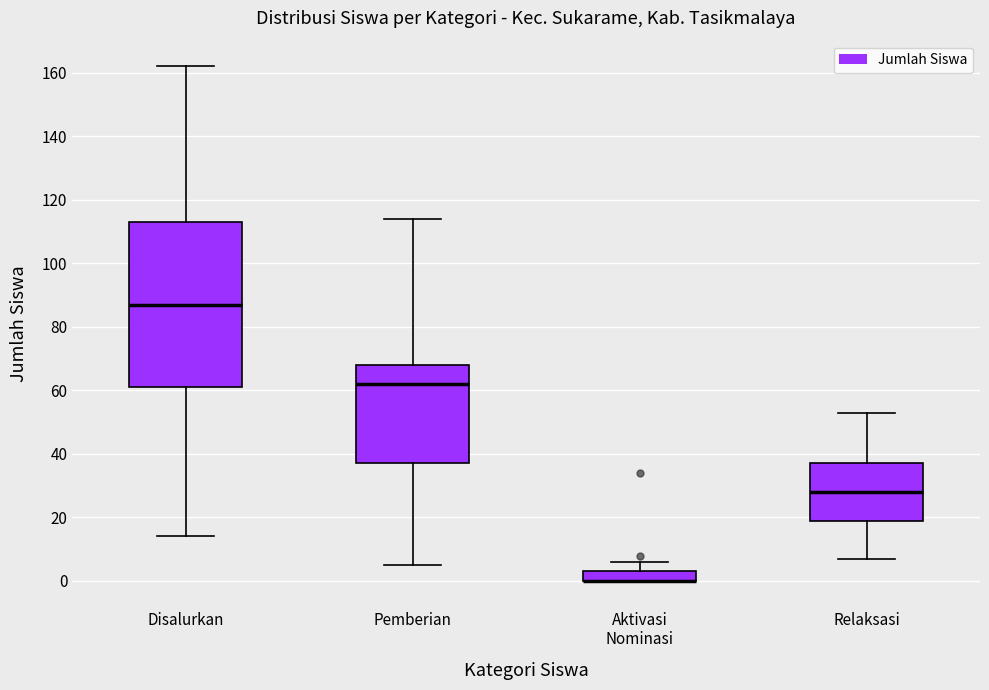

Where is the lower edge of the box for Pemberian on the y-axis? The values are not printed on the chart, so give them approximately, as read against the axis.

38